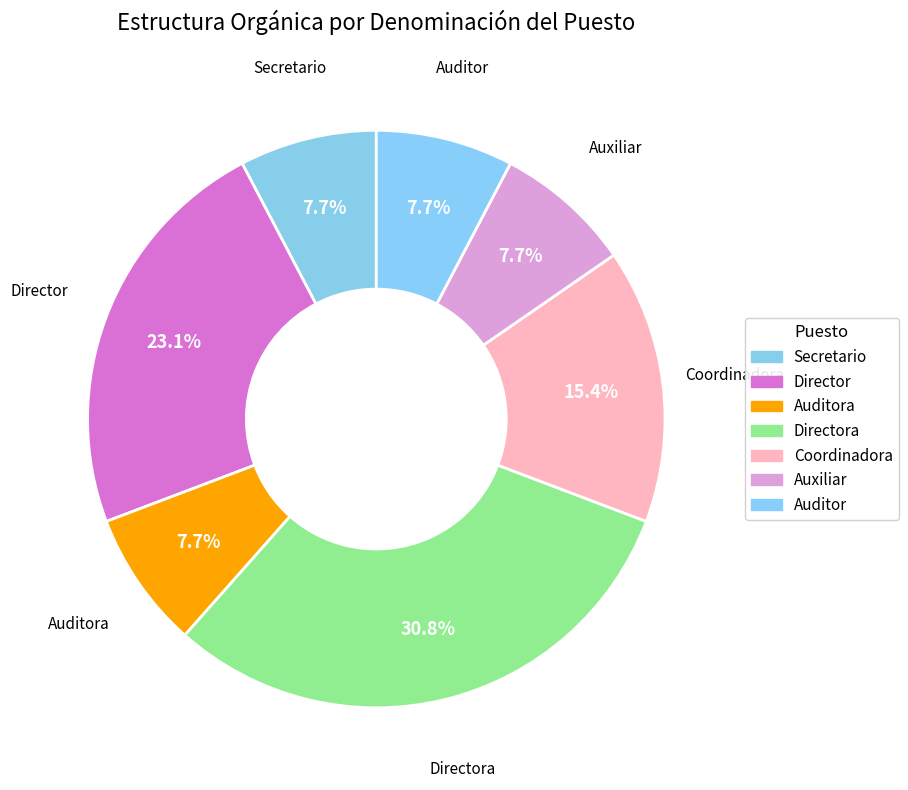

The Directora slice represents 31% of the pie. True or false?

True